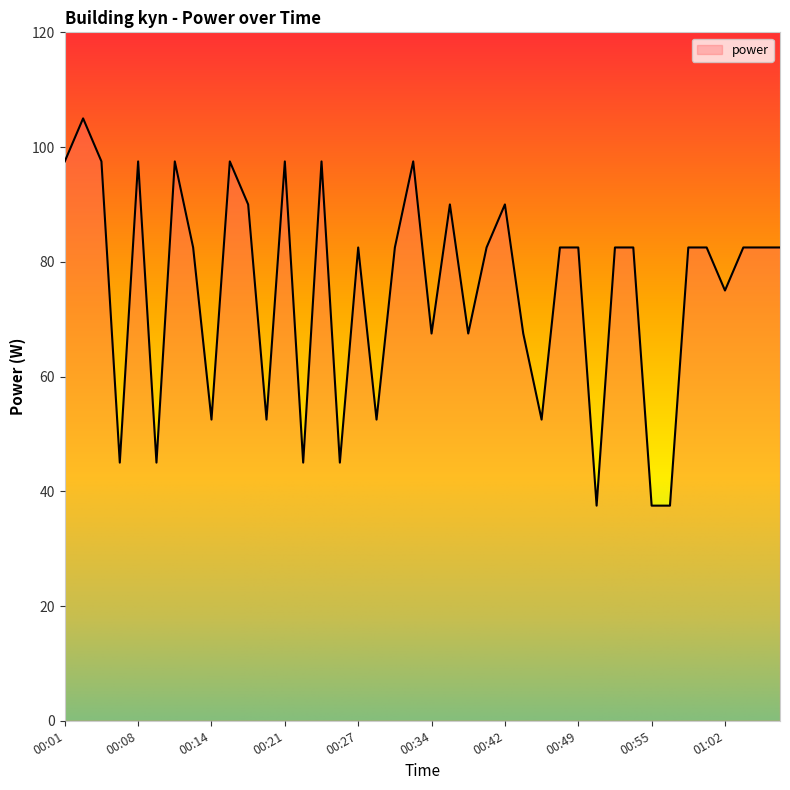

True or false: the data has more than 2 interior local peaks.

True